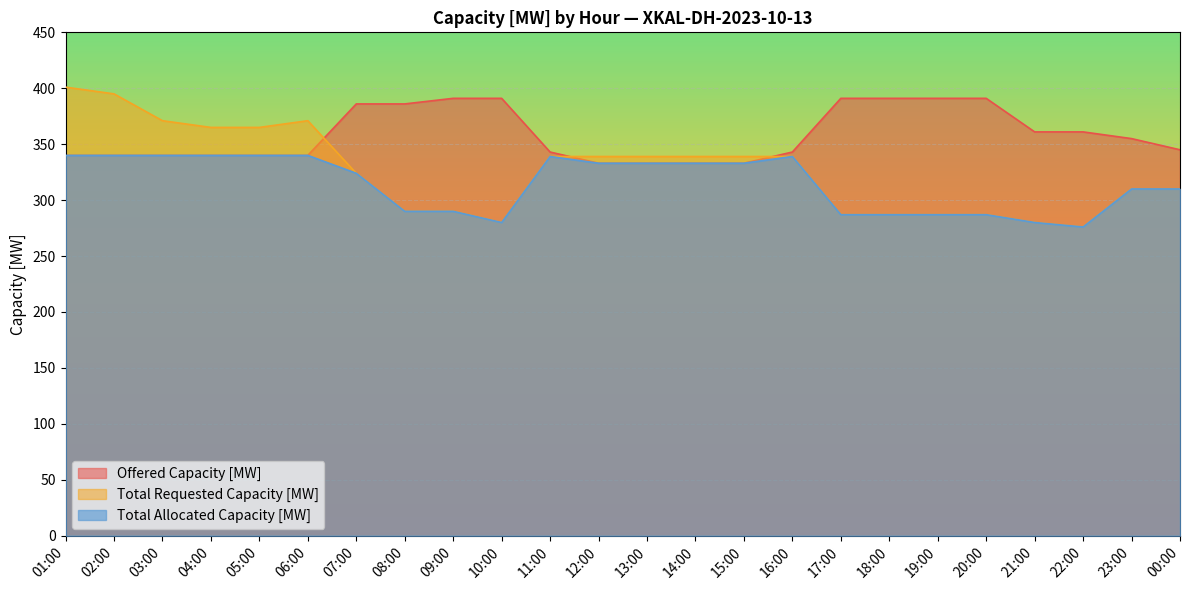

What is the difference between the highest and lowest values at 17:00?

104